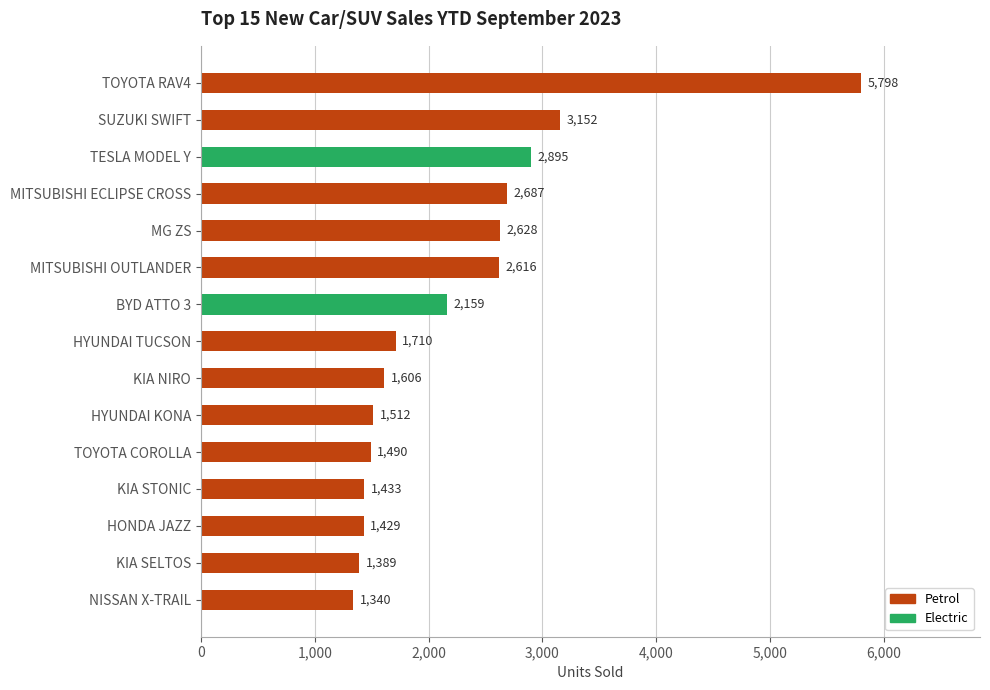

What is the difference between the maximum and minimum values?

4458